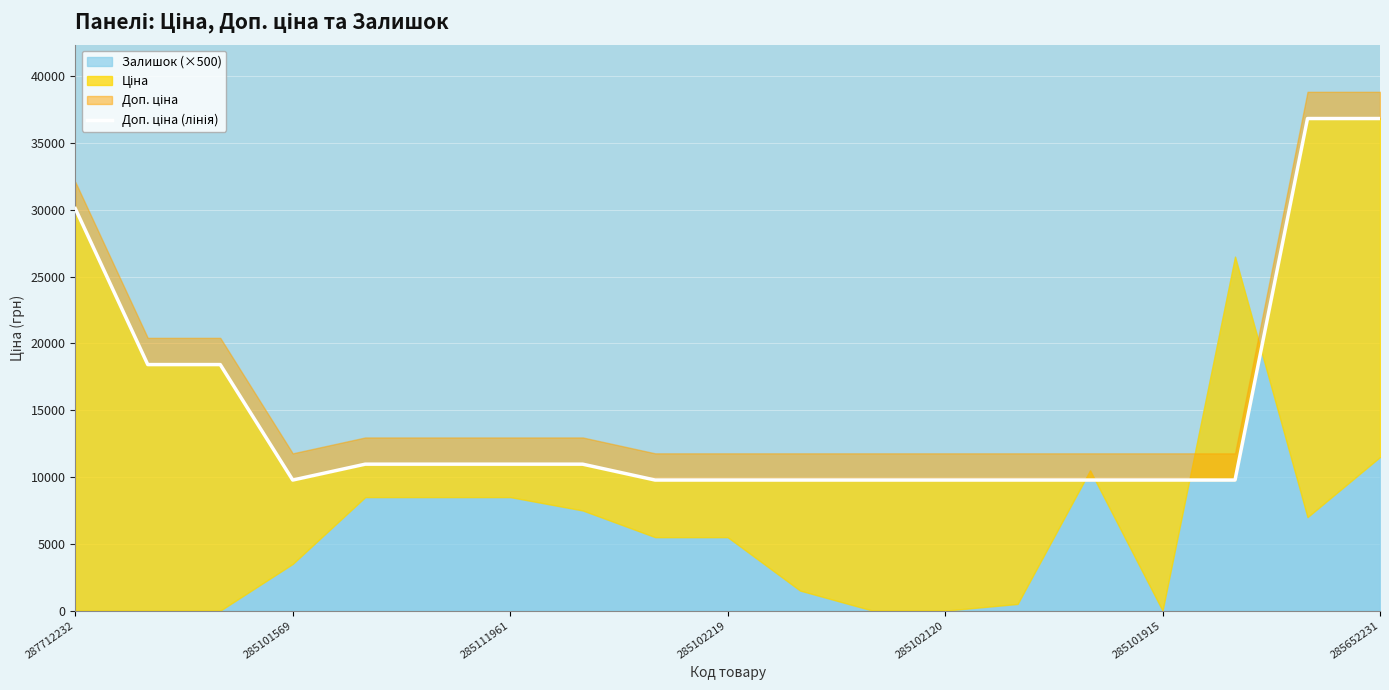

What is the approximate value at 17?

36841.8